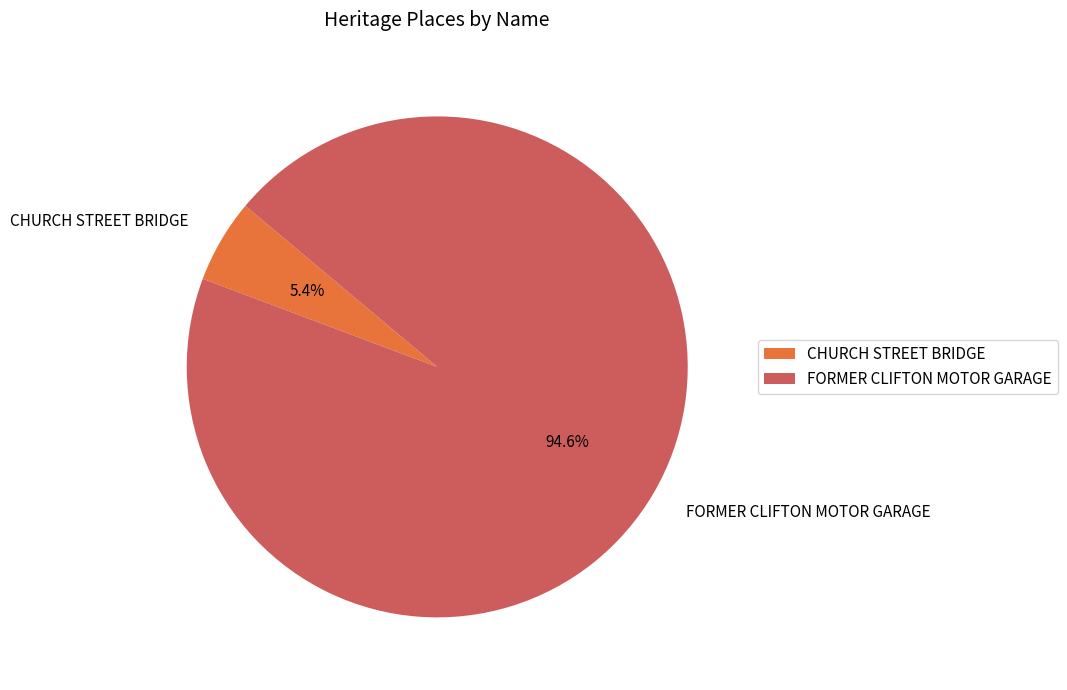

To the nearest percent, what is the combined percentage of FORMER CLIFTON MOTOR GARAGE and CHURCH STREET BRIDGE?

100%